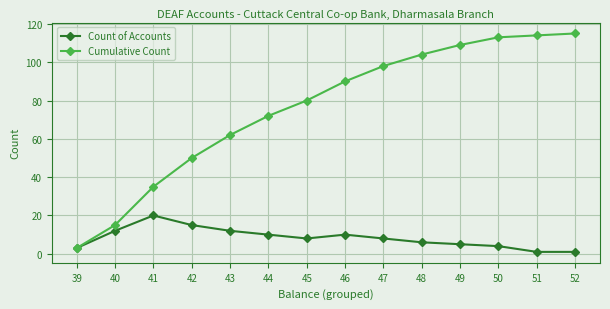

At how many categories does at least one series exceed 106?

4